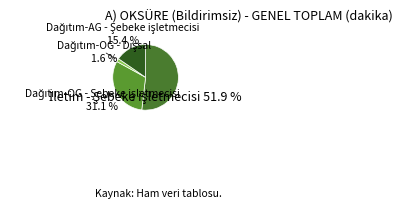

Is there a majority slice in this chart?

Yes